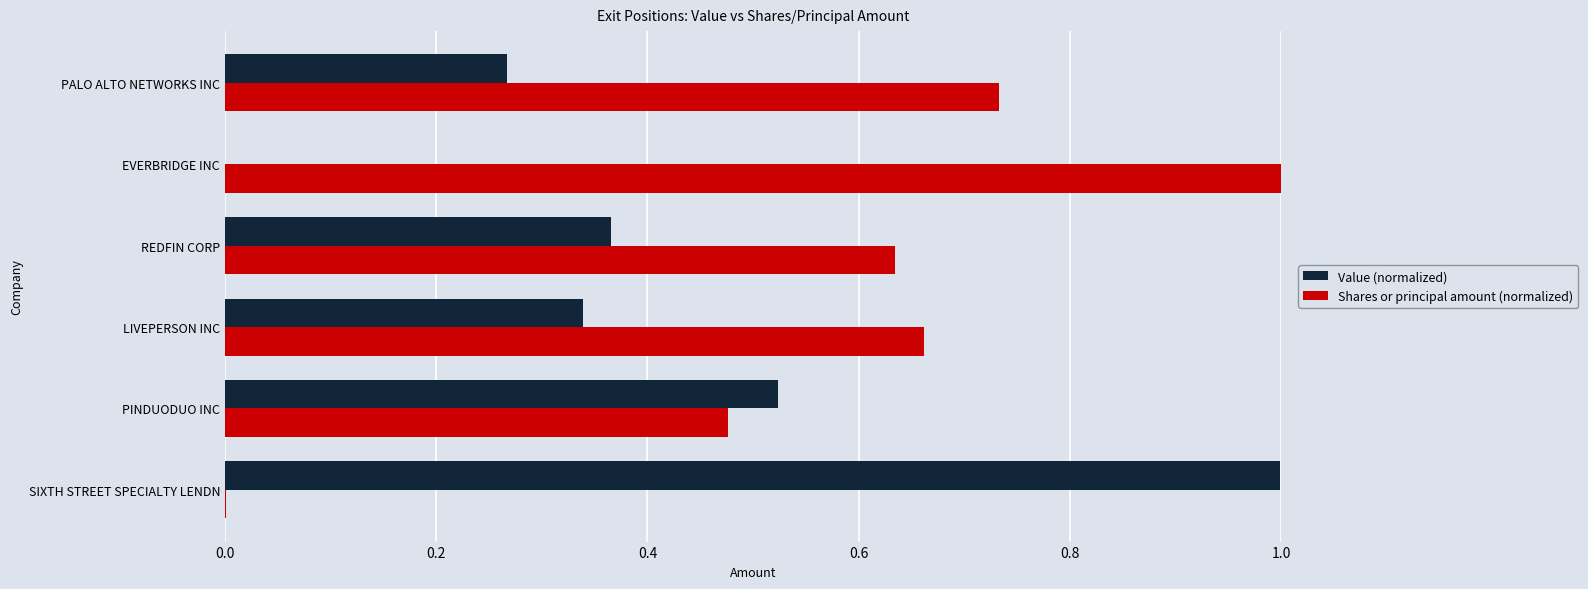

What is the sum of all Shares or principal amount (normalized) values?

3.5